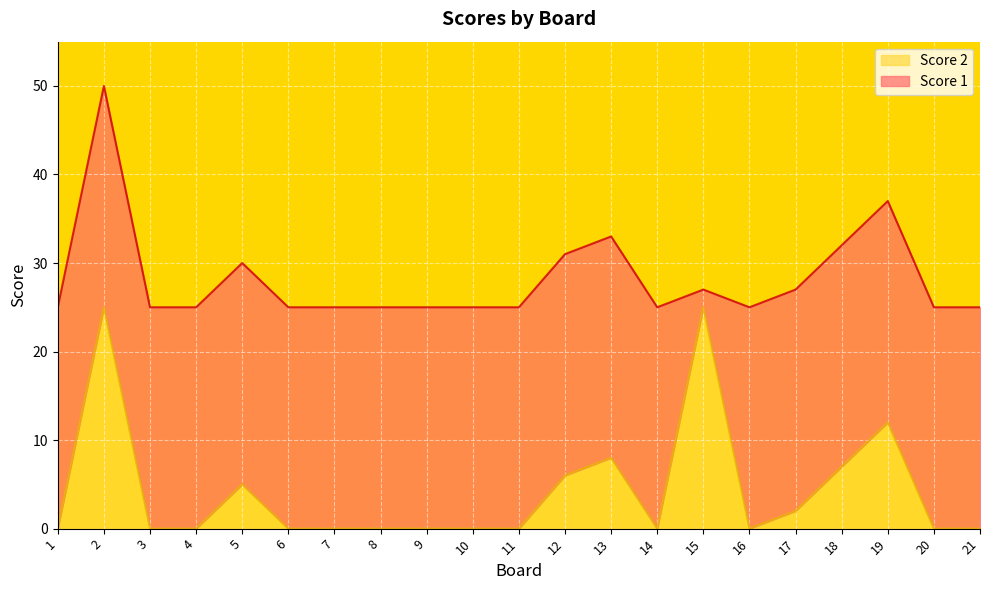

Rank the categories by value from lowest to highest.

1, 3, 4, 6, 7, 8, 9, 10, 11, 14, 16, 20, 21, 17, 5, 12, 18, 13, 19, 2, 15